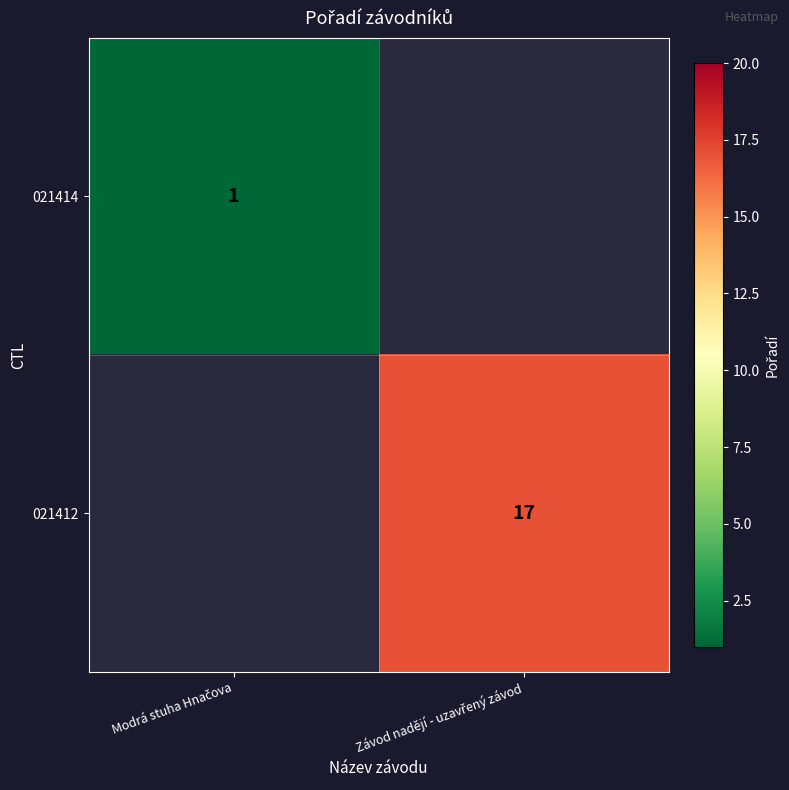

Is the value of 021414 at Závod nadějí - uzavřený závod greater than the value of 021412 at Závod nadějí - uzavřený závod?

No